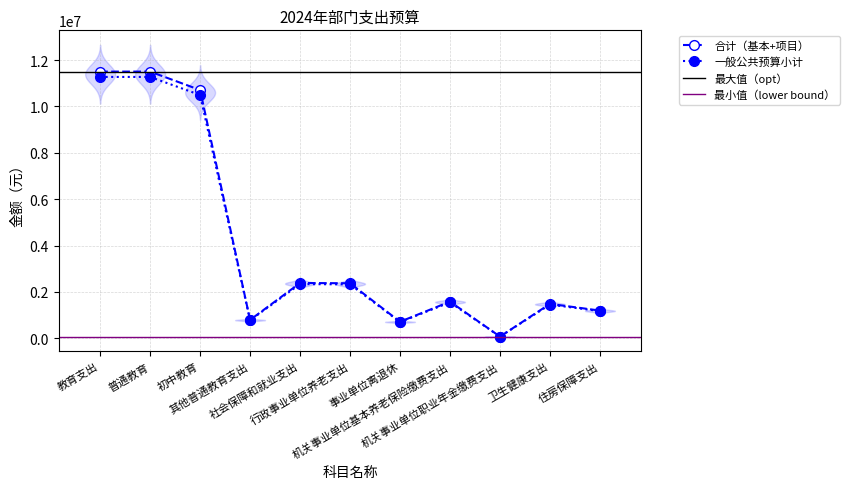

Rank the series by their maximum value, from lowest to highest.

一般公共预算, 合计